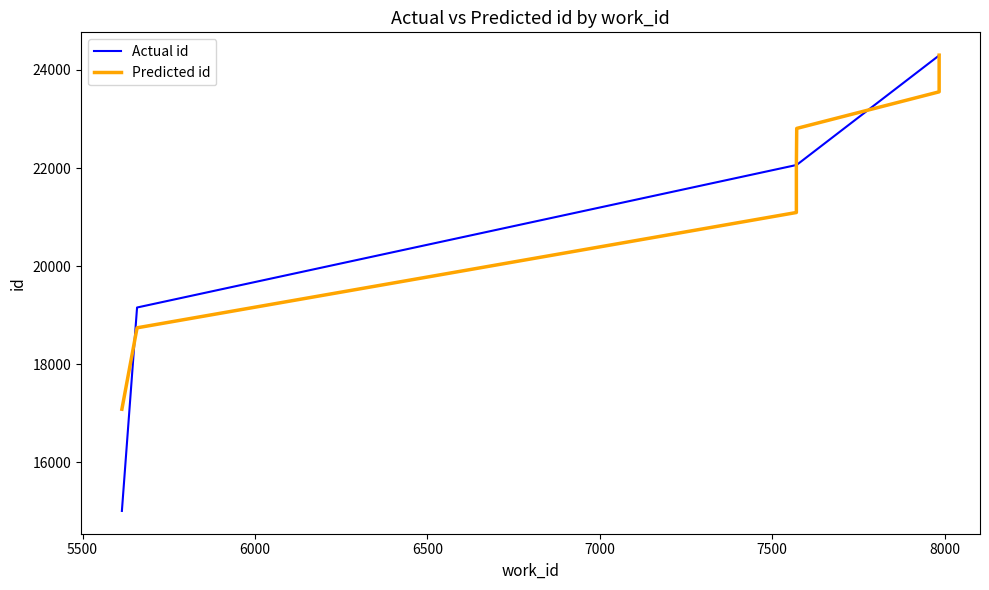

True or false: Predicted id has more than 2 interior local peaks.

False